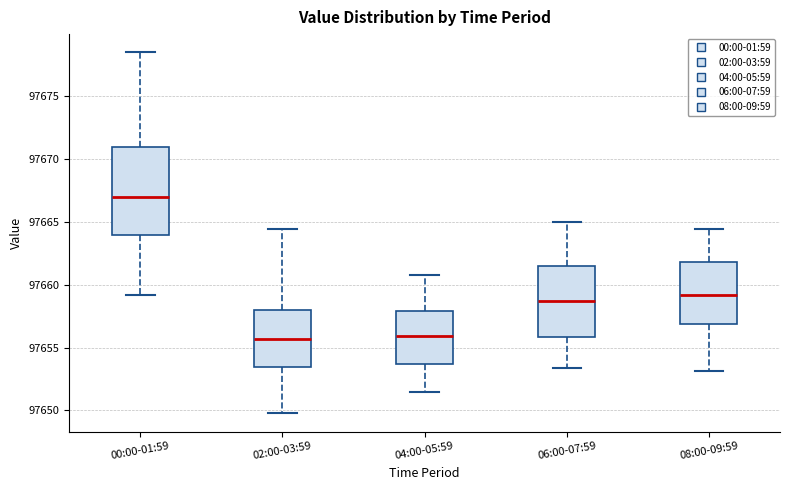

Where does the lower whisker of the box for 08:00-09:59 end on the y-axis? The values are not printed on the chart, so give them approximately, as read against the axis.

97653.0